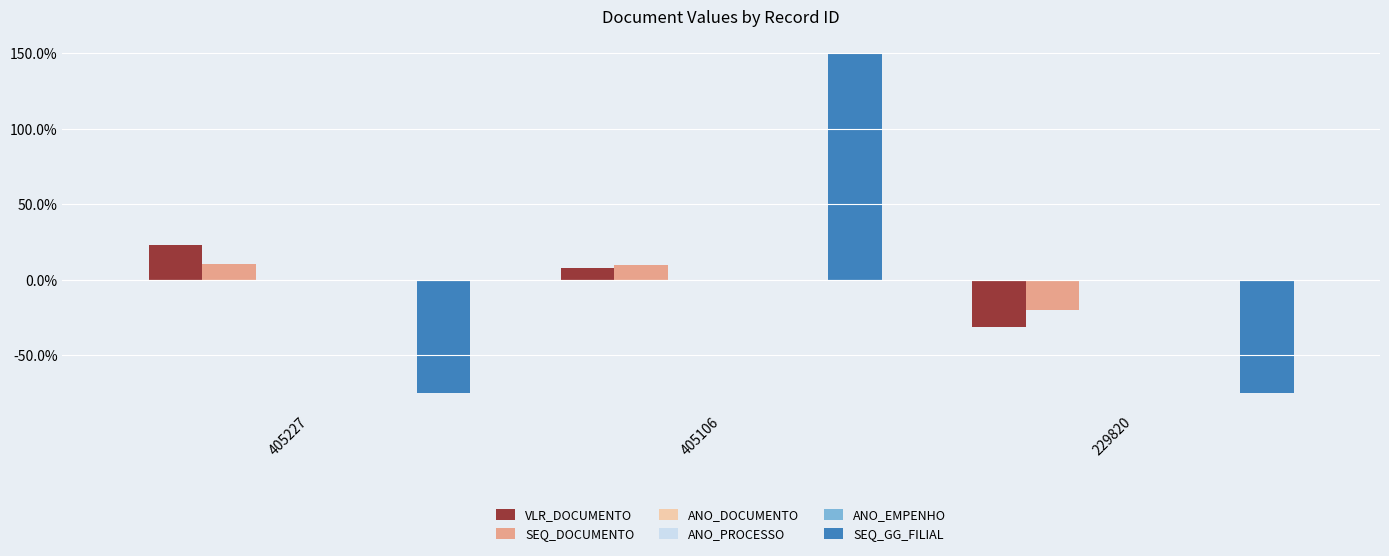

Between 405227 and 229820, which series saw the biggest shift?

VLR_DOCUMENTO